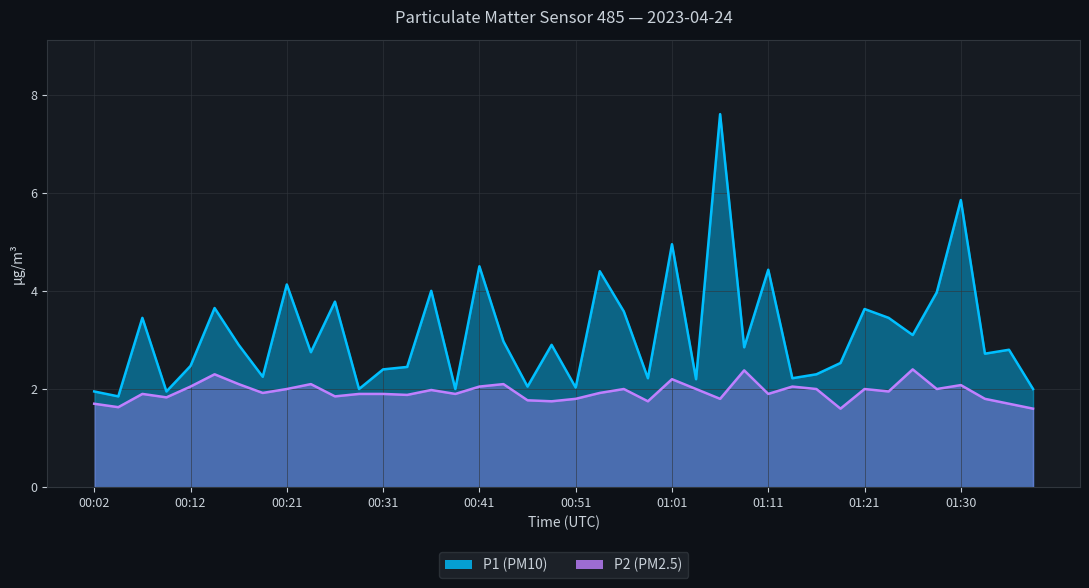

How many interior local peaks does the P2 series have?

12